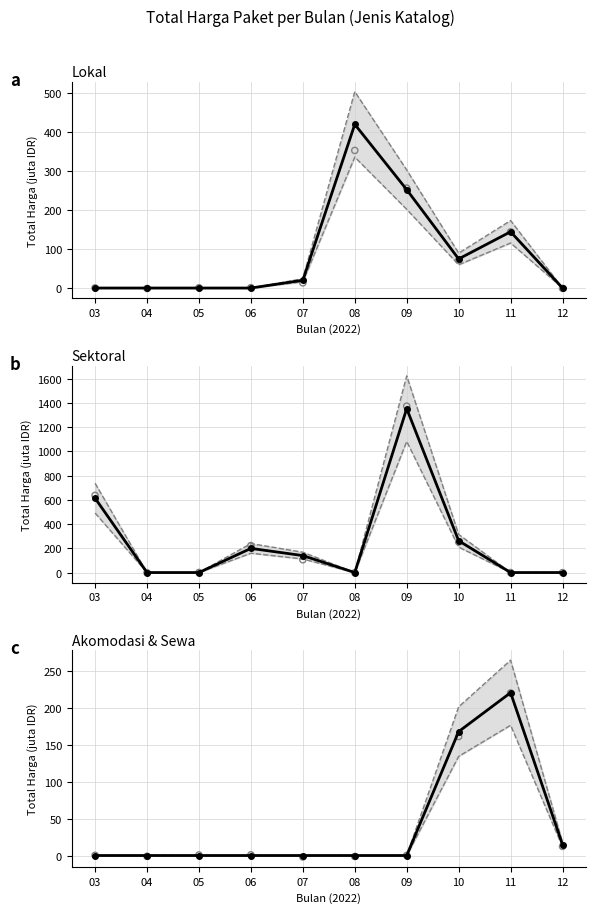

Which series has the widest spread of Y values?

Sektoral